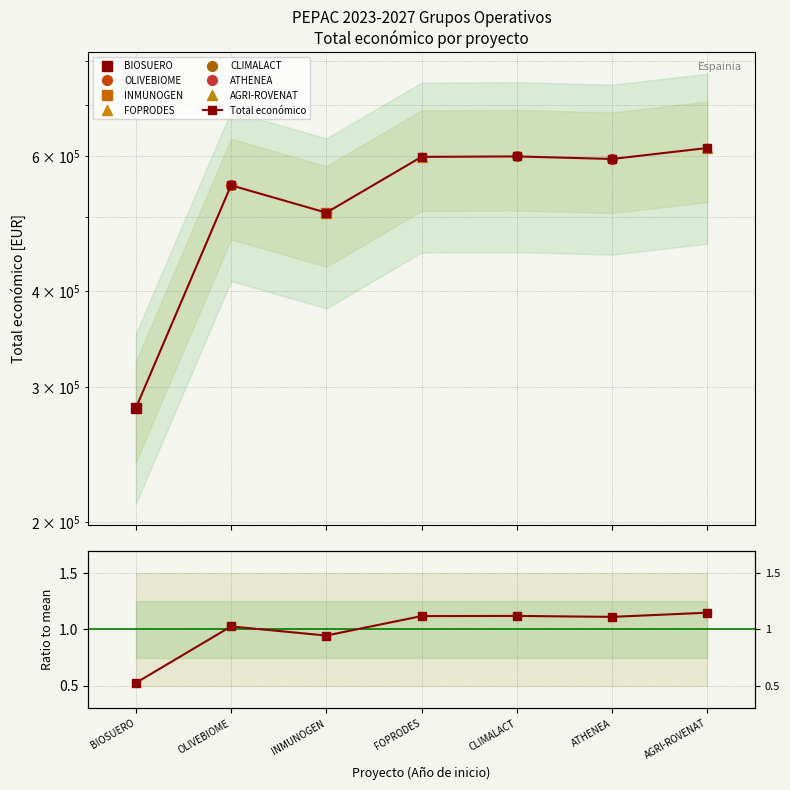

What position from the left is BIOSUERO?

1